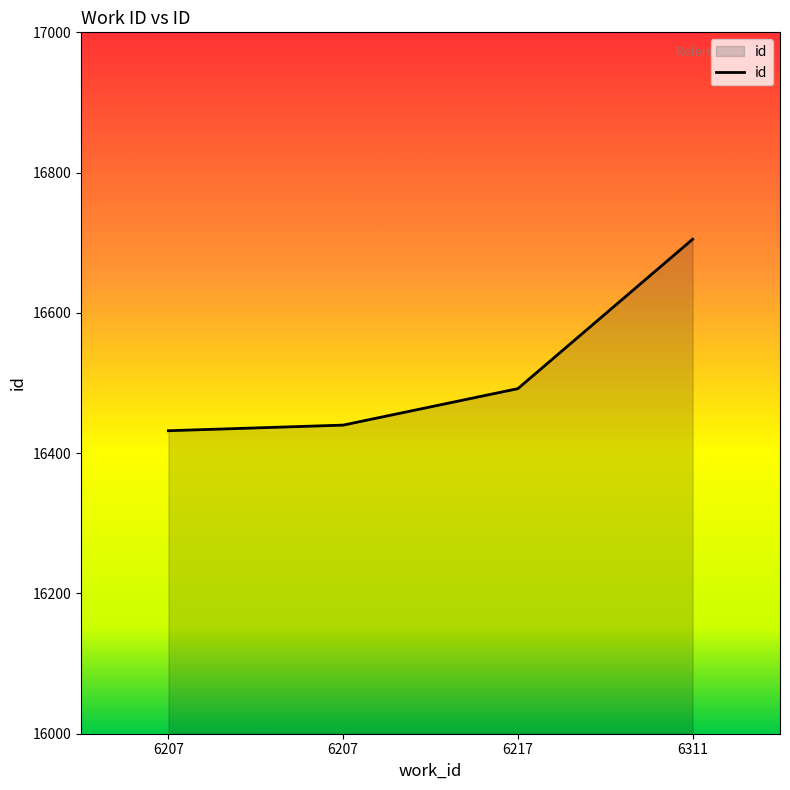

How many categories are shown in the chart?

4